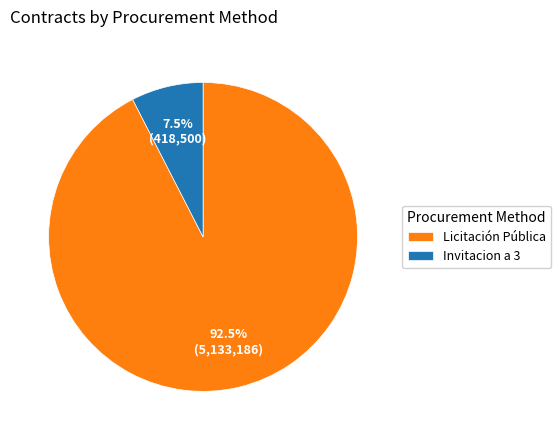

What is the largest slice in the pie chart?

Licitación Pública